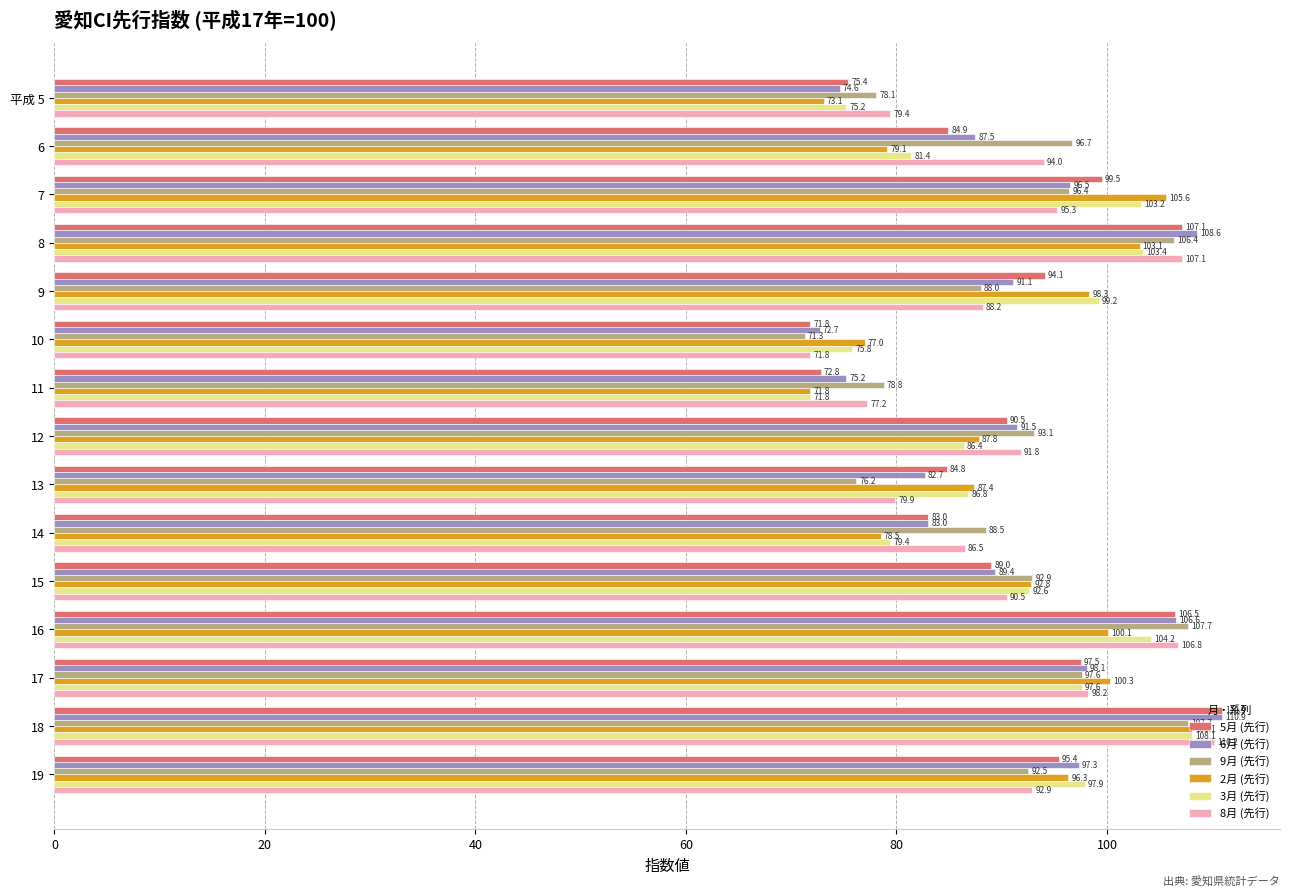

Which series changed the most between 6 and 14?

9月 (先行)